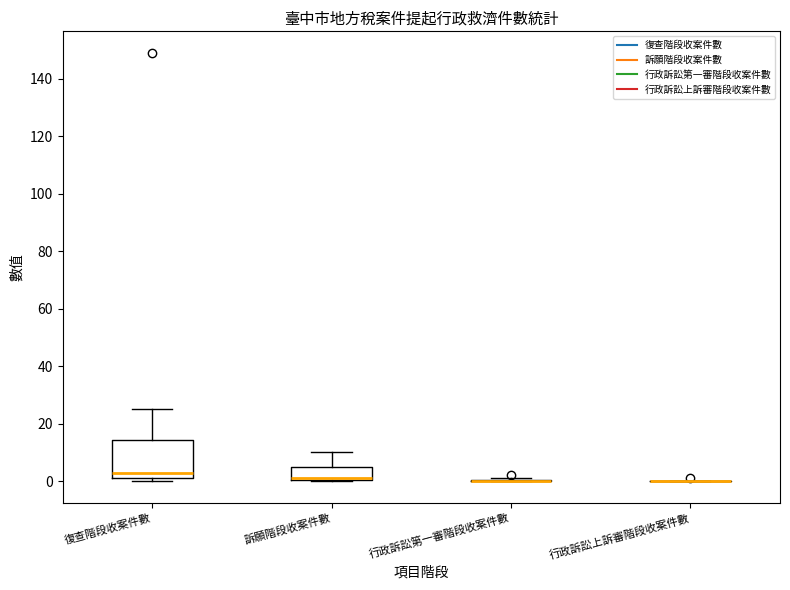

Reading left to right, transcribe this box plot: for each box, give where its median line is, the range the box spans, and where its two whiskers end, as read against the y-axis. The values are not printed on the chart, so give them approximately, as read against the axis.

復查階段收案件數: median 4, box 2 to 14, whiskers 0 to 26
訴願階段收案件數: median 2 (drawn on the box's lower edge), box 0 to 6, whiskers 0 to 10
行政訴訟第一審階段收案件數: box collapsed to a line at 0, whiskers 0 to 2
行政訴訟上訴審階段收案件數: box collapsed to a line at 0, whiskers 0 to 0